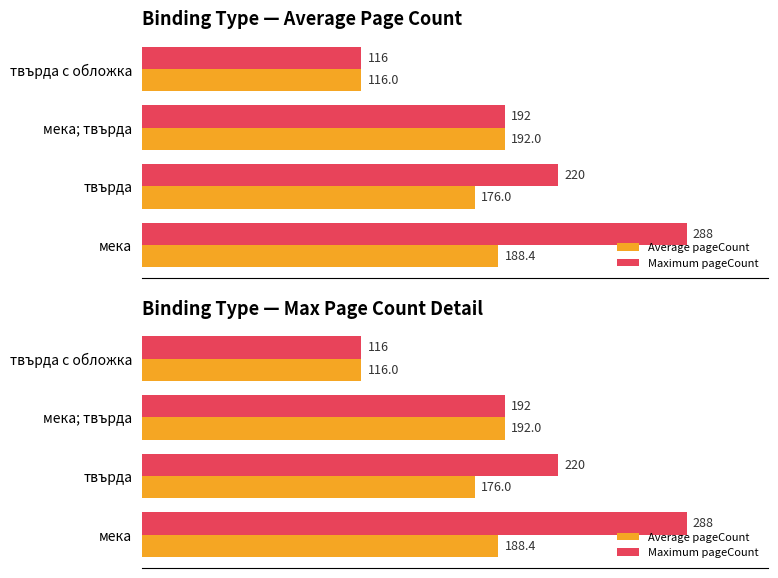

List the series in order of their overall mean, highest first.

Maximum pageCount, Average pageCount